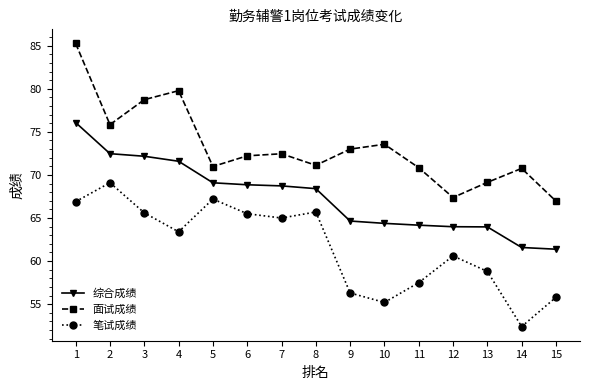

What is the difference between the 面试成绩 values at 13 and 7?

3.3